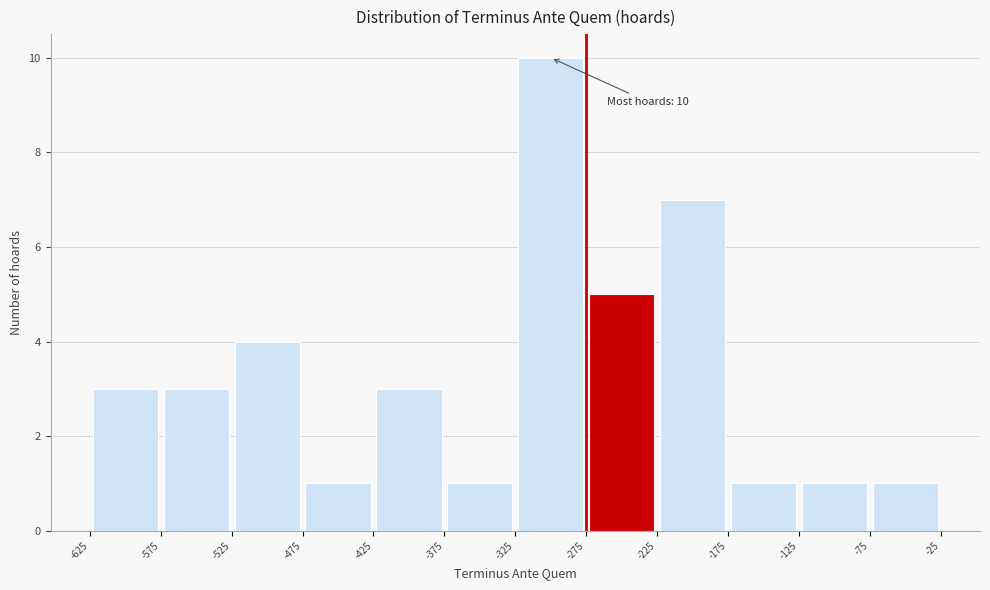

Over which range of the x-axis is the bar tallest?

-325 to -275